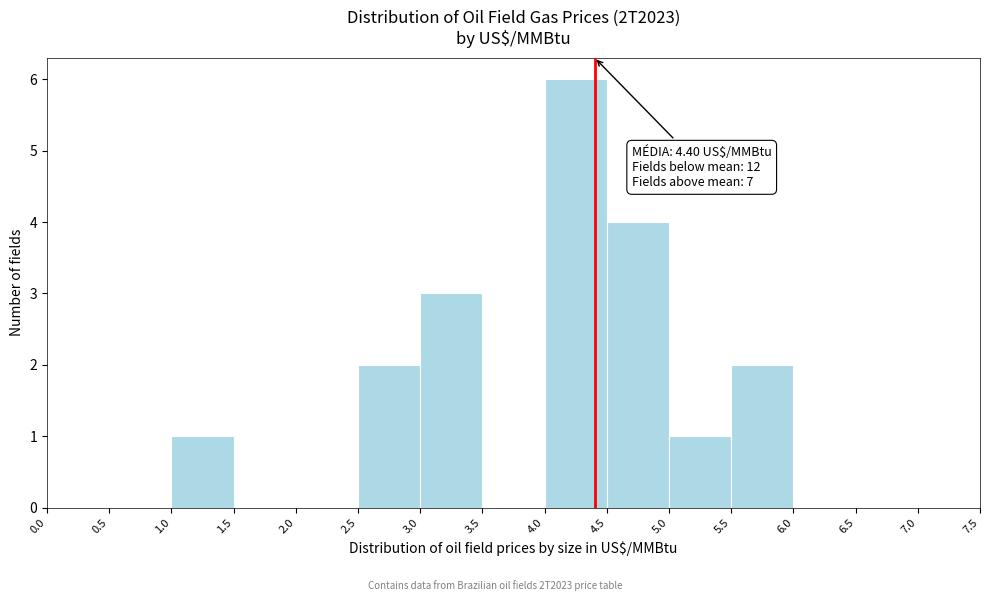

Over which range of the x-axis is the bar tallest?

4.0 to 4.5